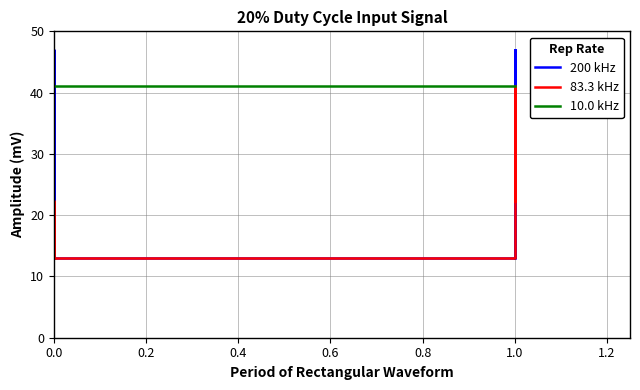

Does the chart display data point markers on the line(s)?

No